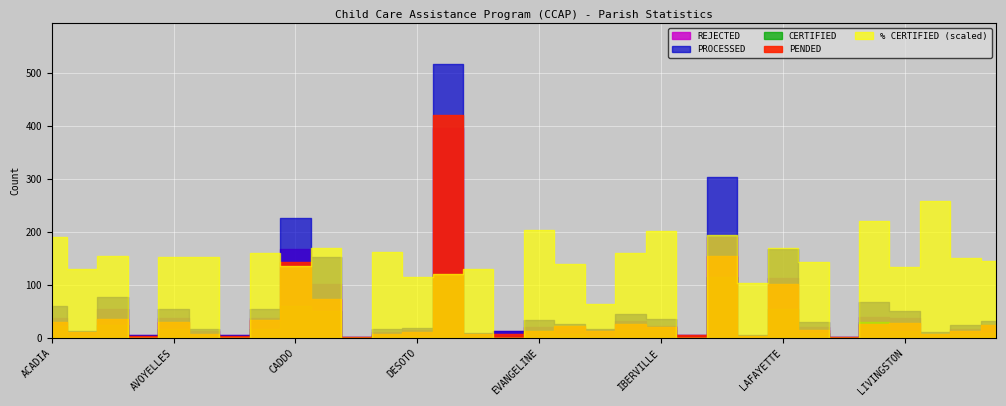

What is the sum of all REJECTED values?

1469.0